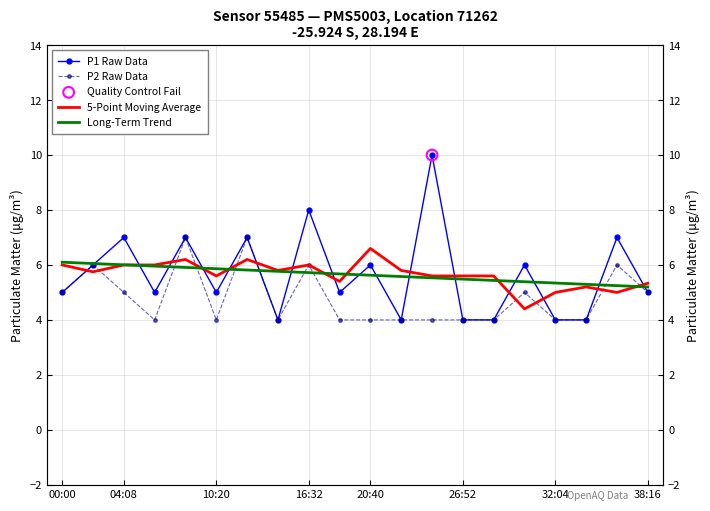

Which series has the largest total across all categories?

5-Point Moving Average